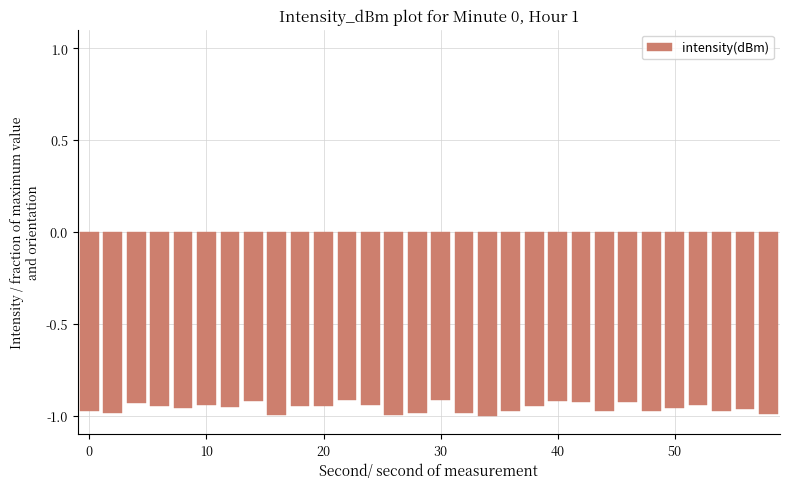

What is the sum of all values?

-28.7